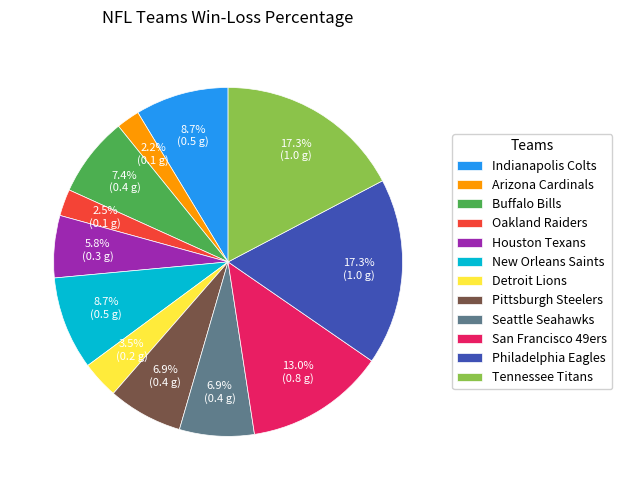

How much of the chart is everything except Indianapolis Colts?

91.3%